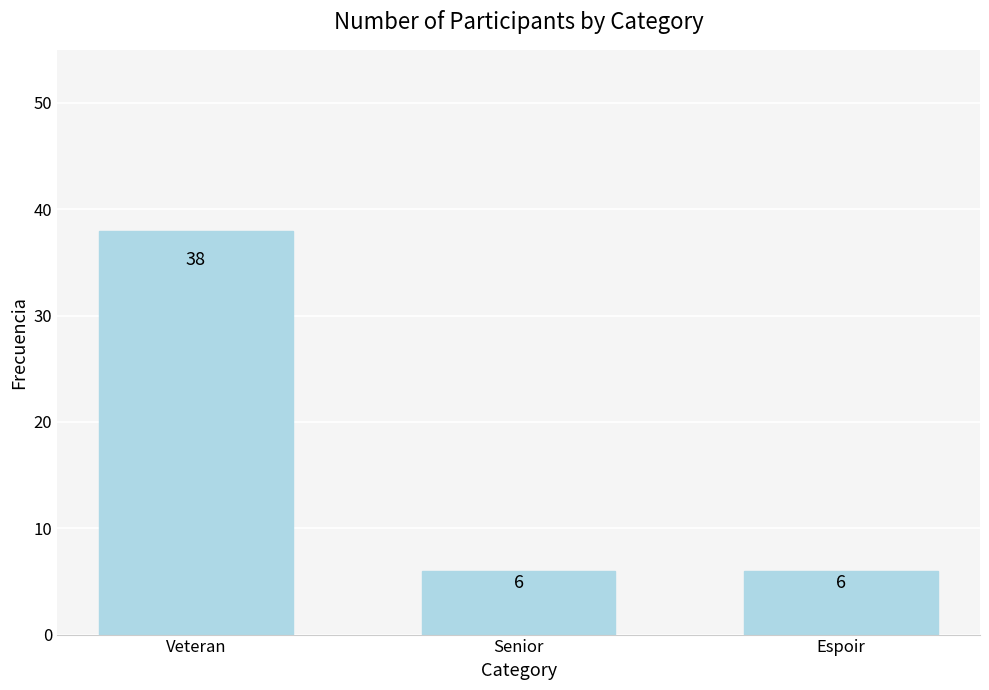

Reading right to left, list all the values displayed in this chart.

6	6	38